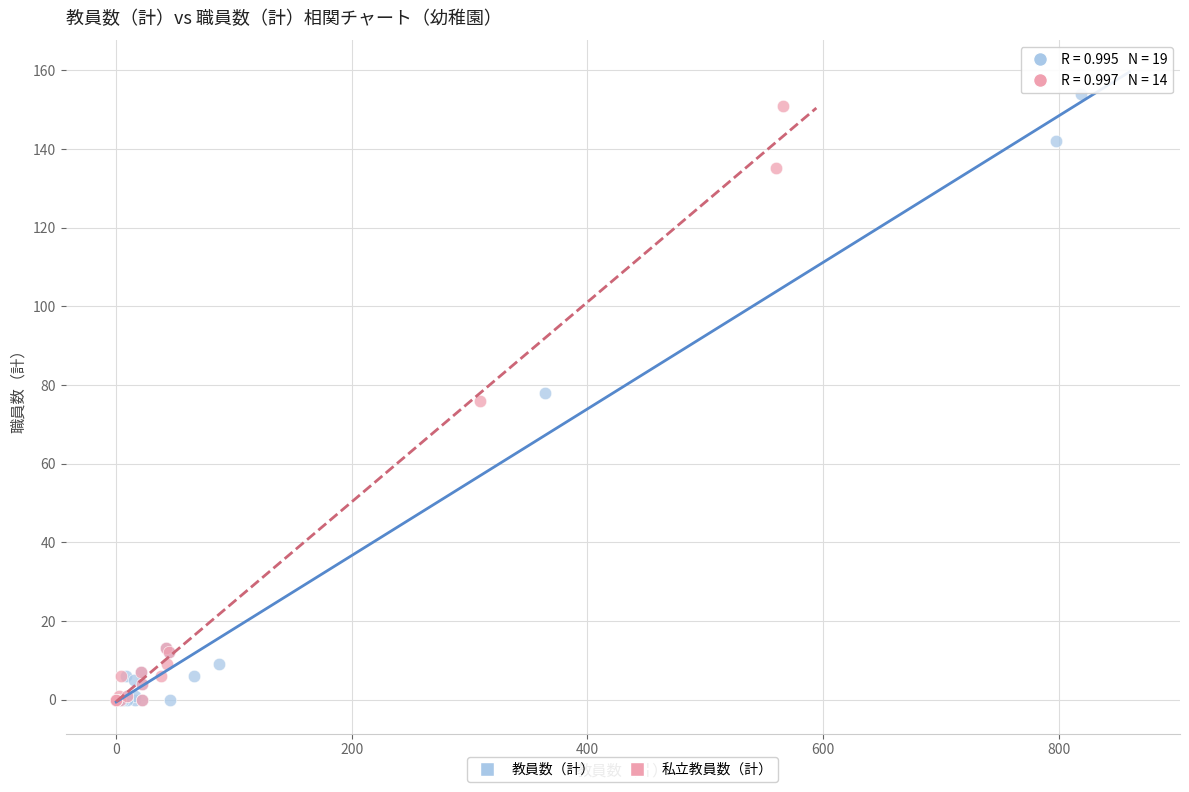

Which series has the largest Y range (max minus min)?

教員数（計）